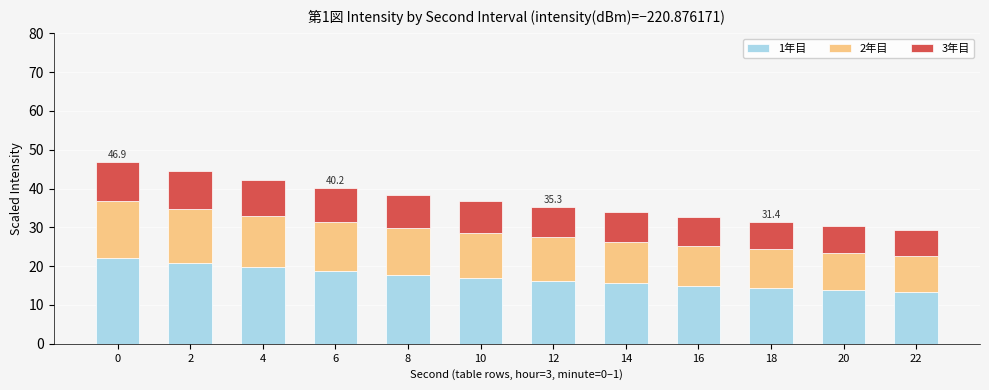

What is the lowest value of the 1年目 series?

13.3